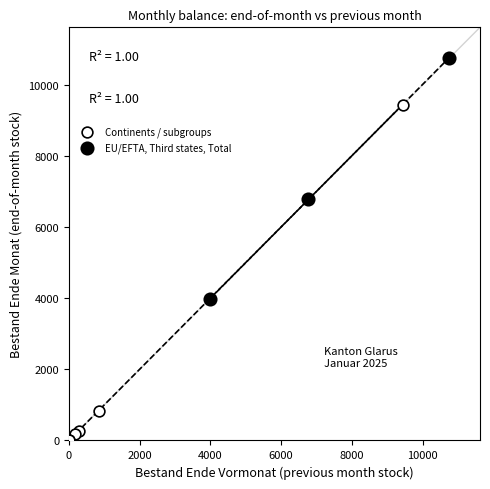

Which series reaches the maximum Y coordinate?

EU/EFTA, Third states, Total